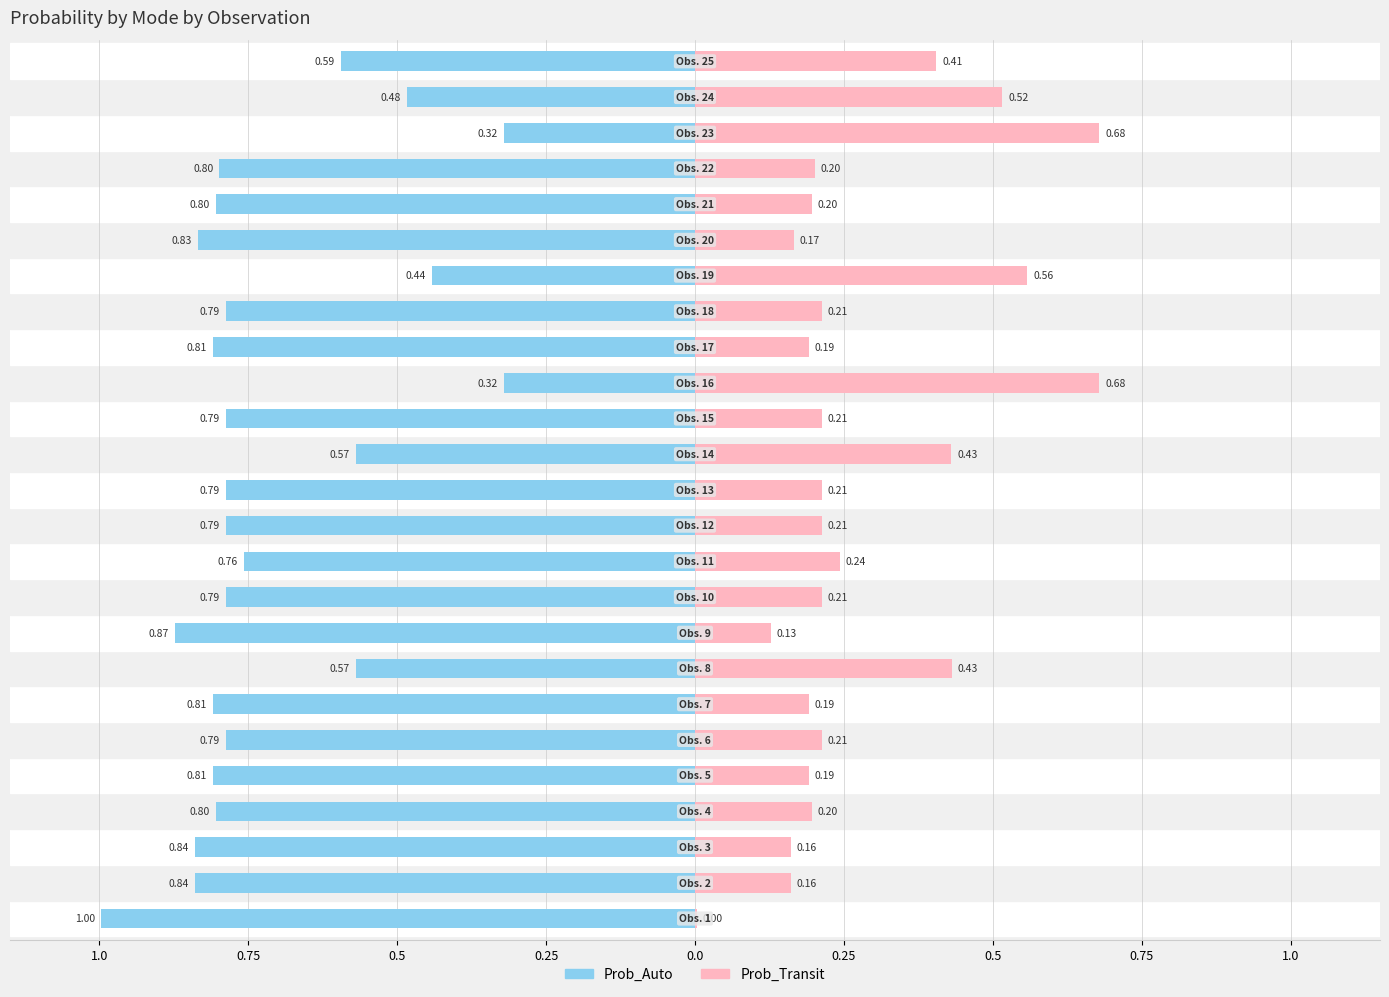

What are all the series names shown in the legend?

Prob_Auto, Prob_Transit